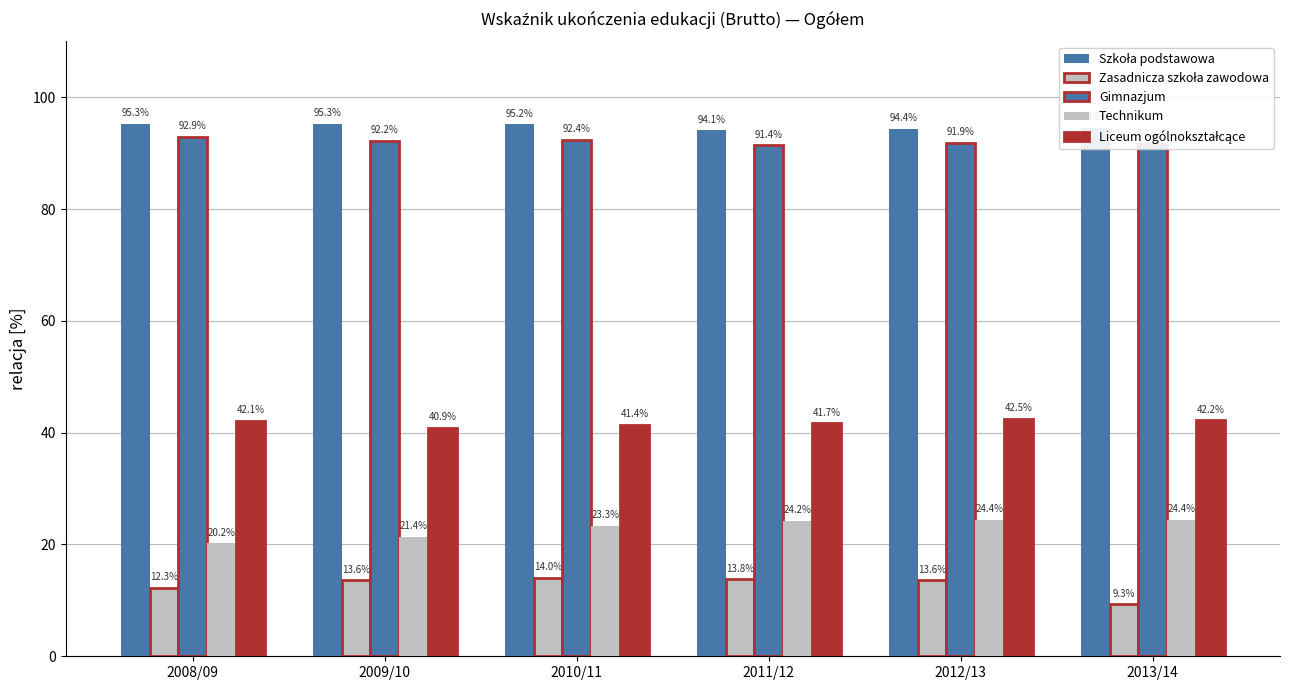

How many bars are there in total?

30